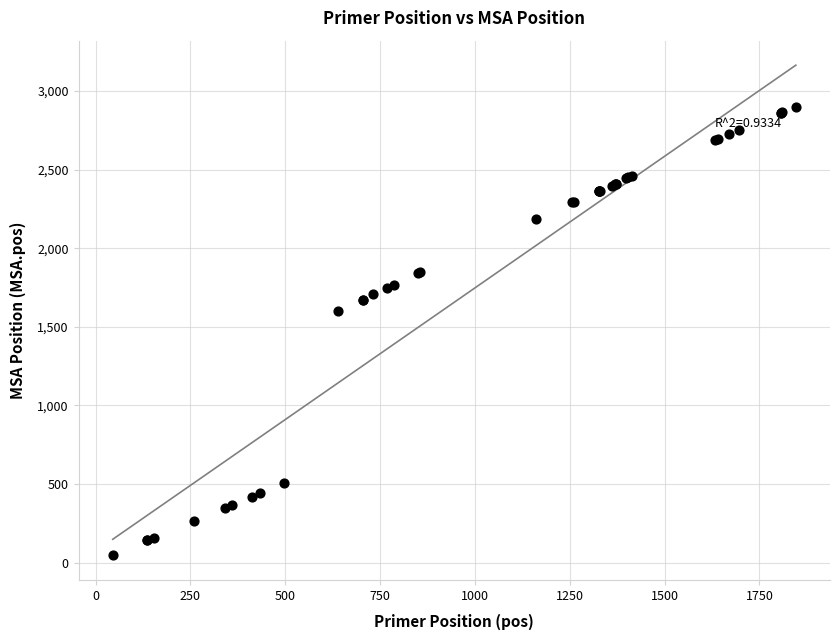

What Y value in the scatter plot is closest to 1474?

1599